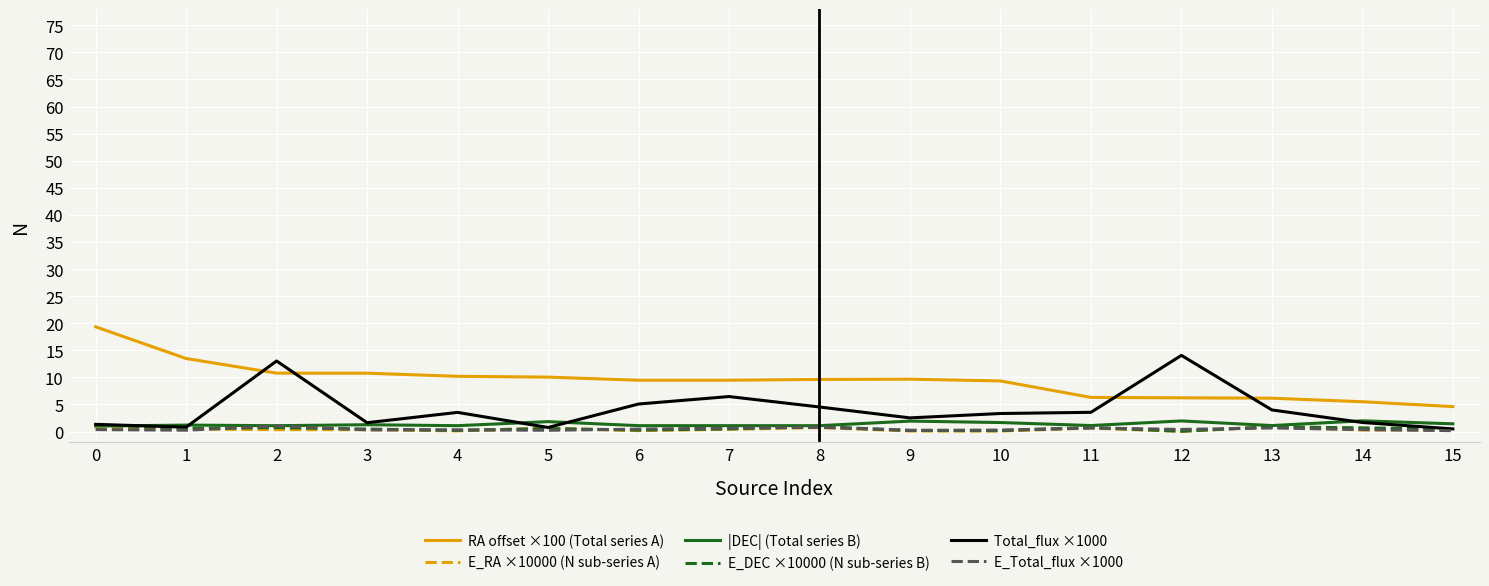

What is the maximum value for |DEC| (Total series B)?

2.0